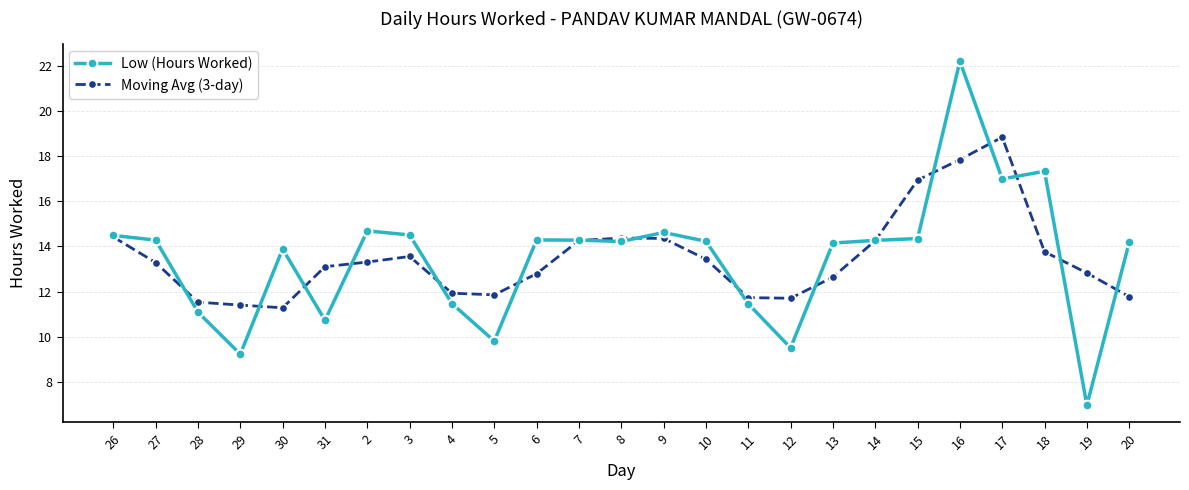

At 28, list the series in order from largest to smallest.

Moving Avg (3-day), Low (Hours Worked)